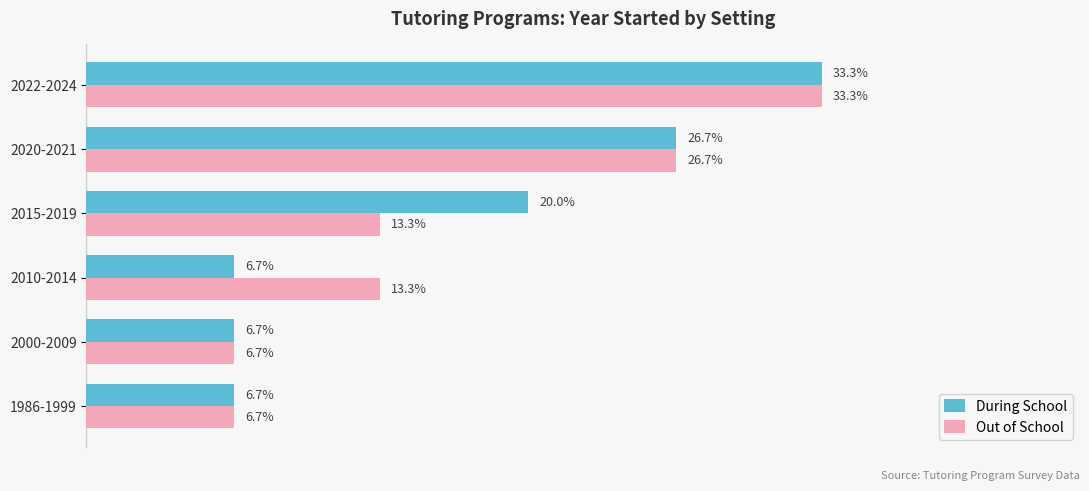

At which category does the chart reach its peak across all series?

2022-2024